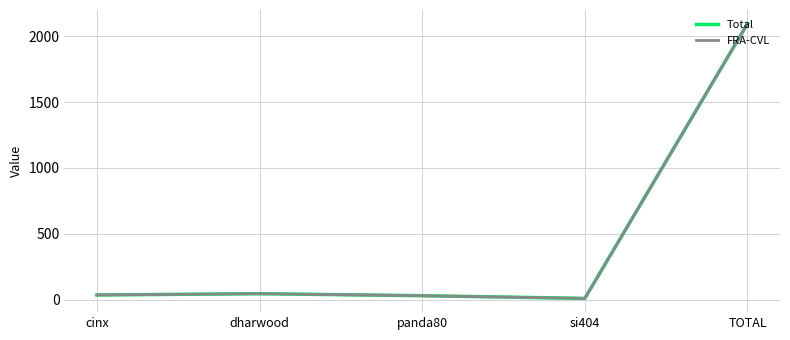

What is the total value across all series at panda80?

59.6